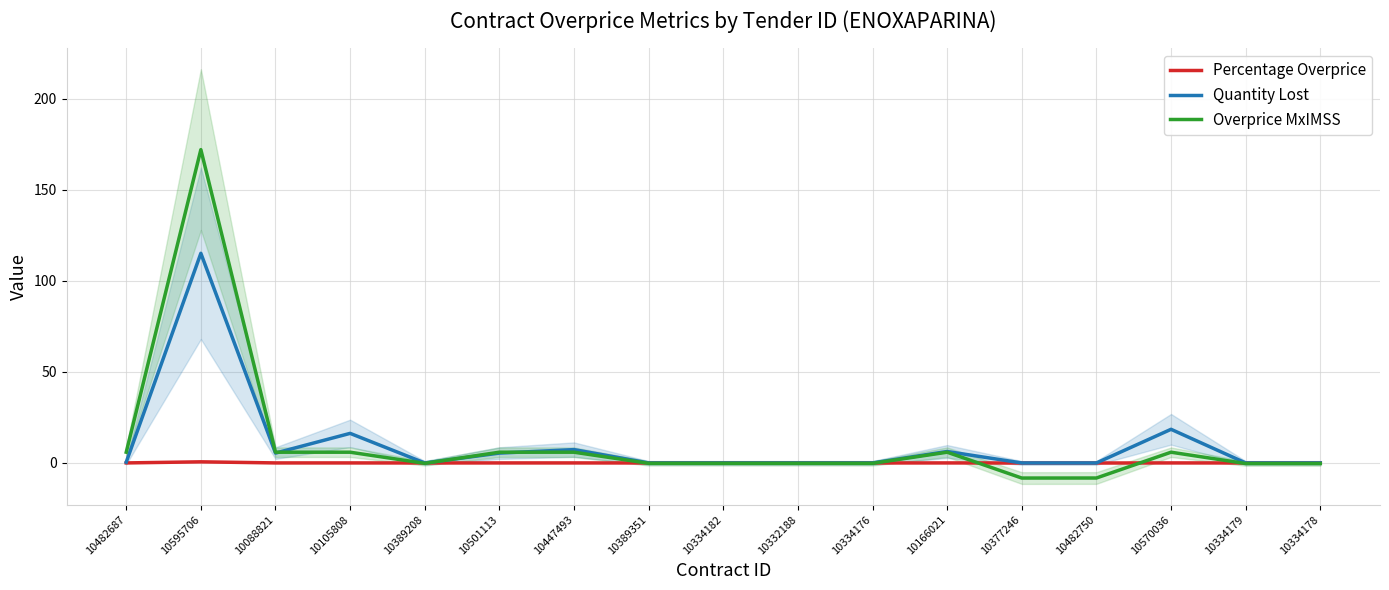

List the labels in order of Percentage Overprice value, largest first.

10595706, 10447493, 10482687, 10166021, 10105808, 10570036, 10088821, 10501113, 10332188, 10334176, 10389208, 10389351, 10334182, 10334179, 10334178, 10482750, 10377246